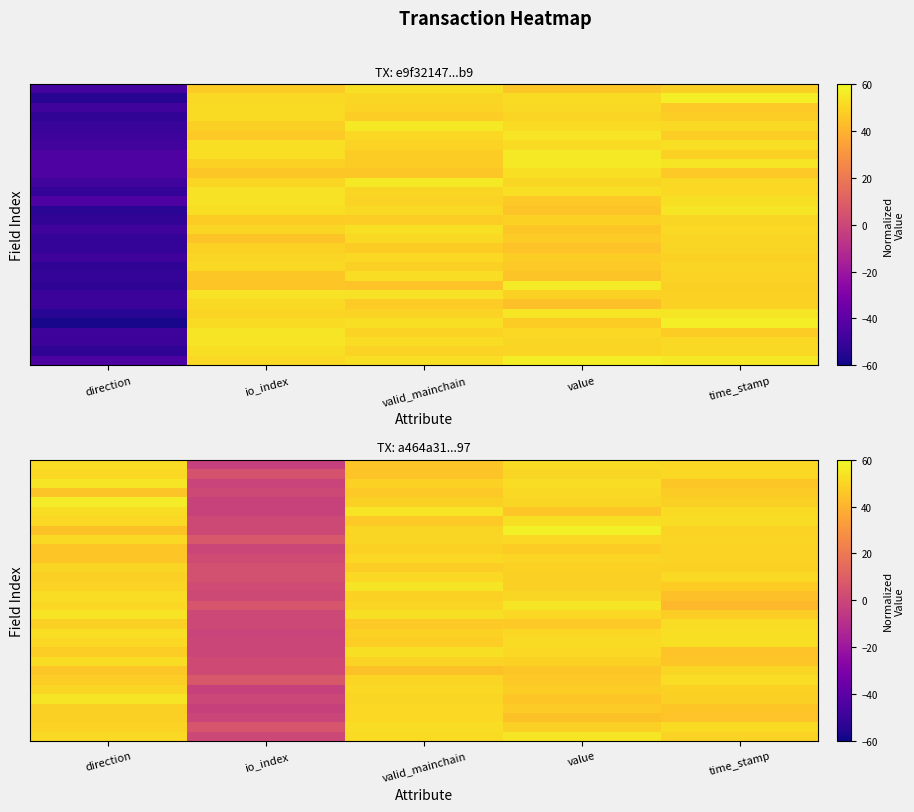

How many categories are shown in the chart?

5